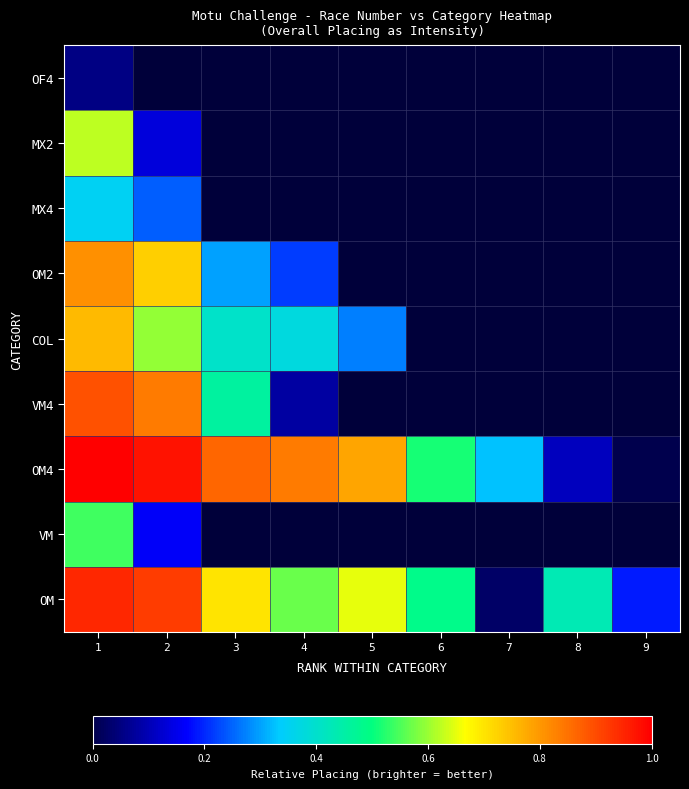

What is the sum of the OM values at 5 and 3?

1.4